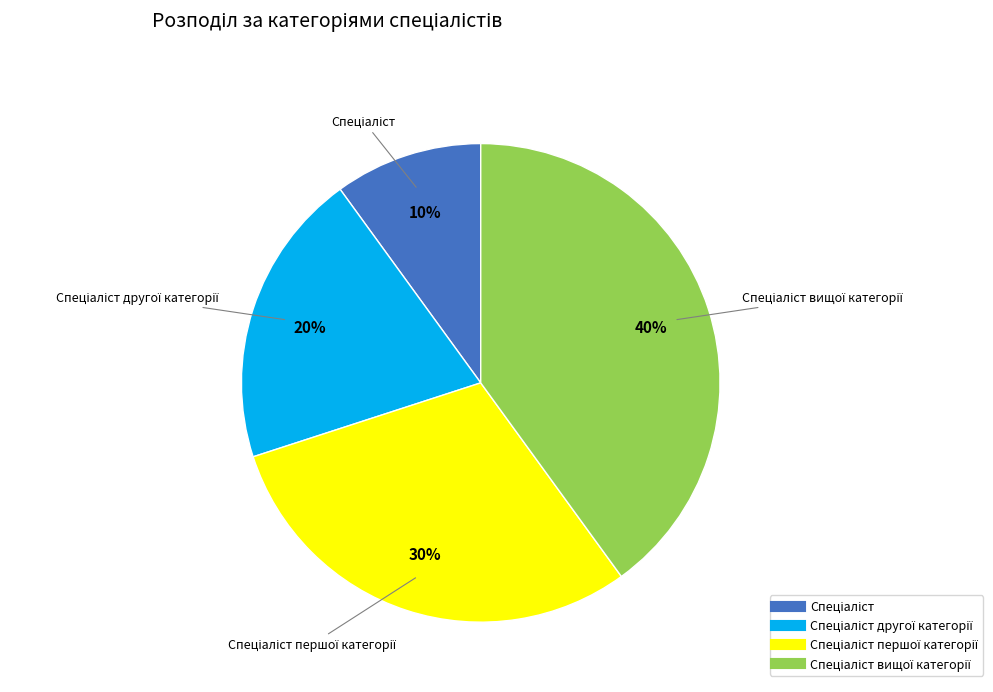

To the nearest percent, what is the average slice percentage?

25%